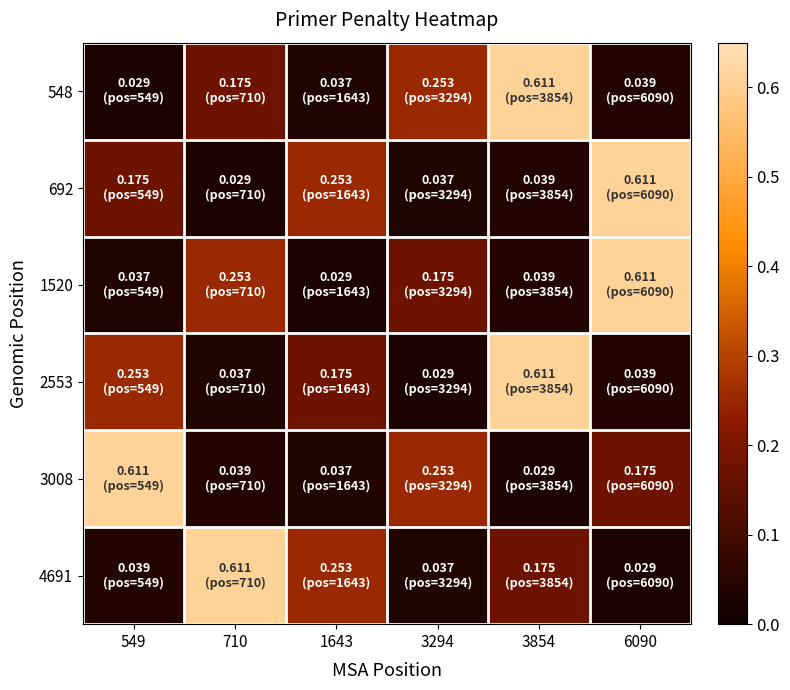

What is the spread (max minus min) of values at 710?

0.6